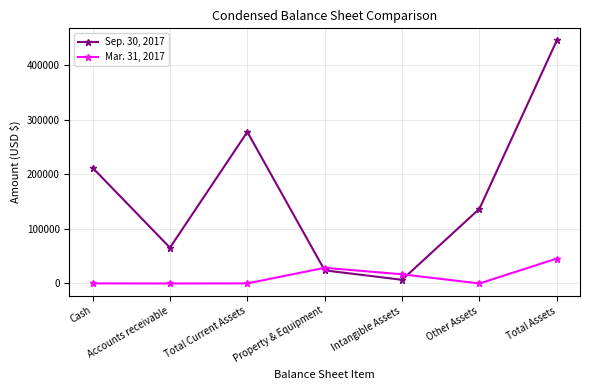

How many data points in Mar. 31, 2017 are less than 125?

2